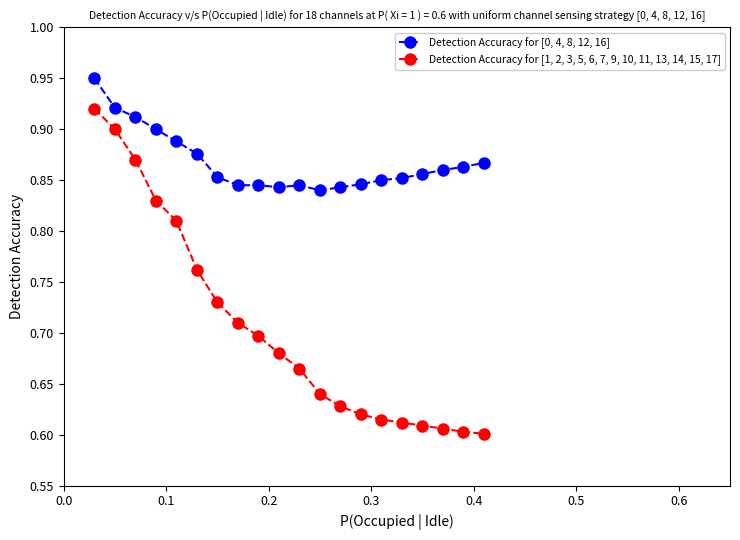

What are all the series names shown in the legend?

Detection Accuracy for [0, 4, 8, 12, 16], Detection Accuracy for [1, 2, 3, 5, 6, 7, 9, 10, 11, 13, 14, 15, 17]